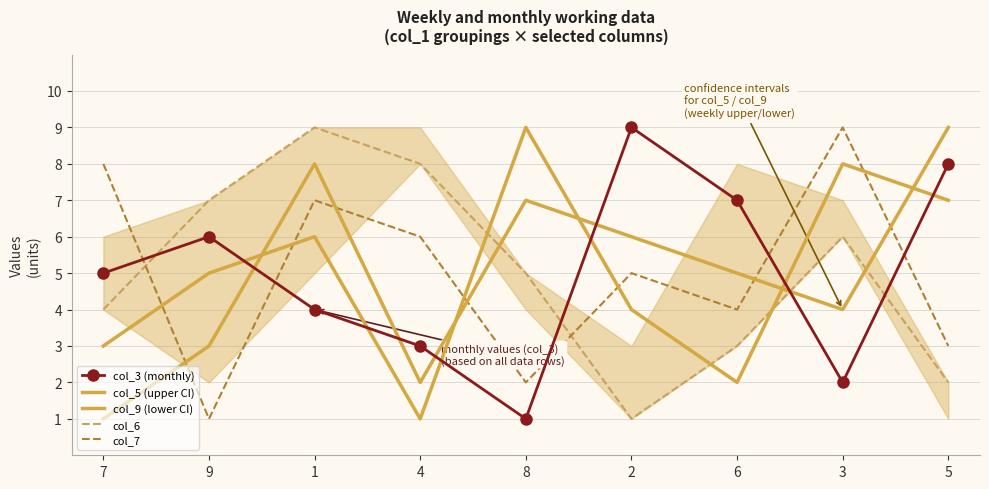

What is the difference between the col_6 values at 1 and 2?

8